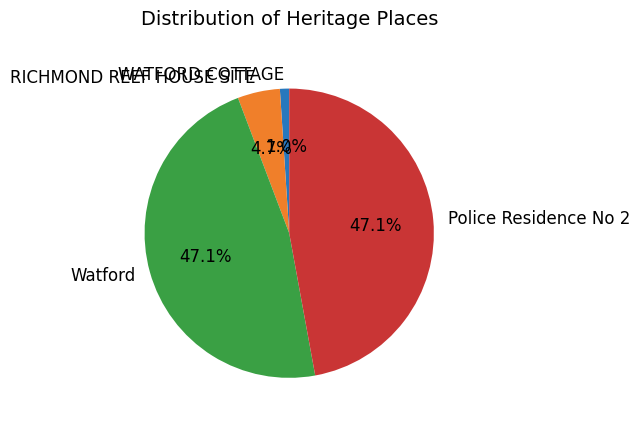

What percentage is the Watford slice, to the nearest percent?

47%